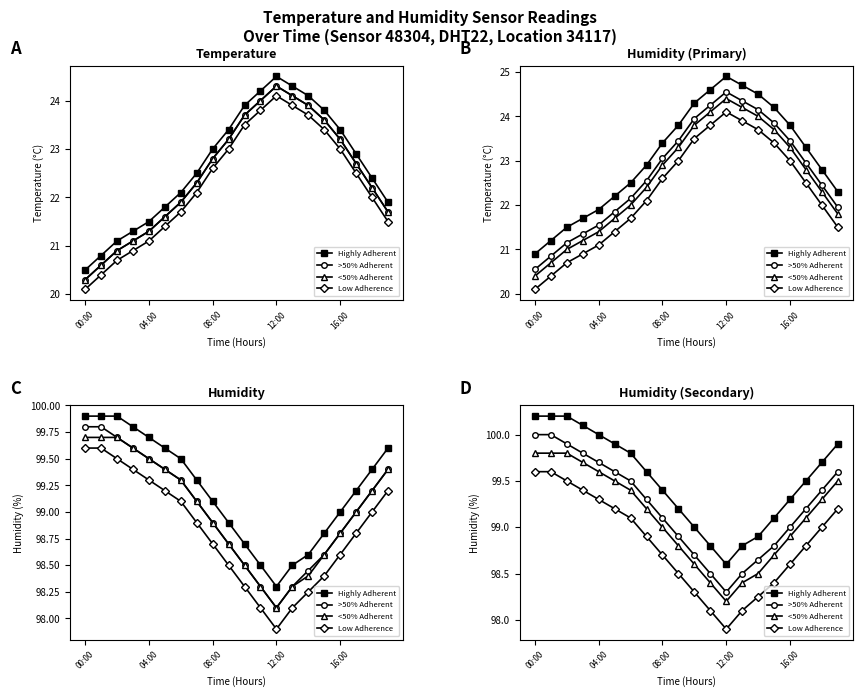

List the series in order of their overall mean, highest first.

Highly Adherent, >50% Adherent, <50% Adherent, Low Adherence